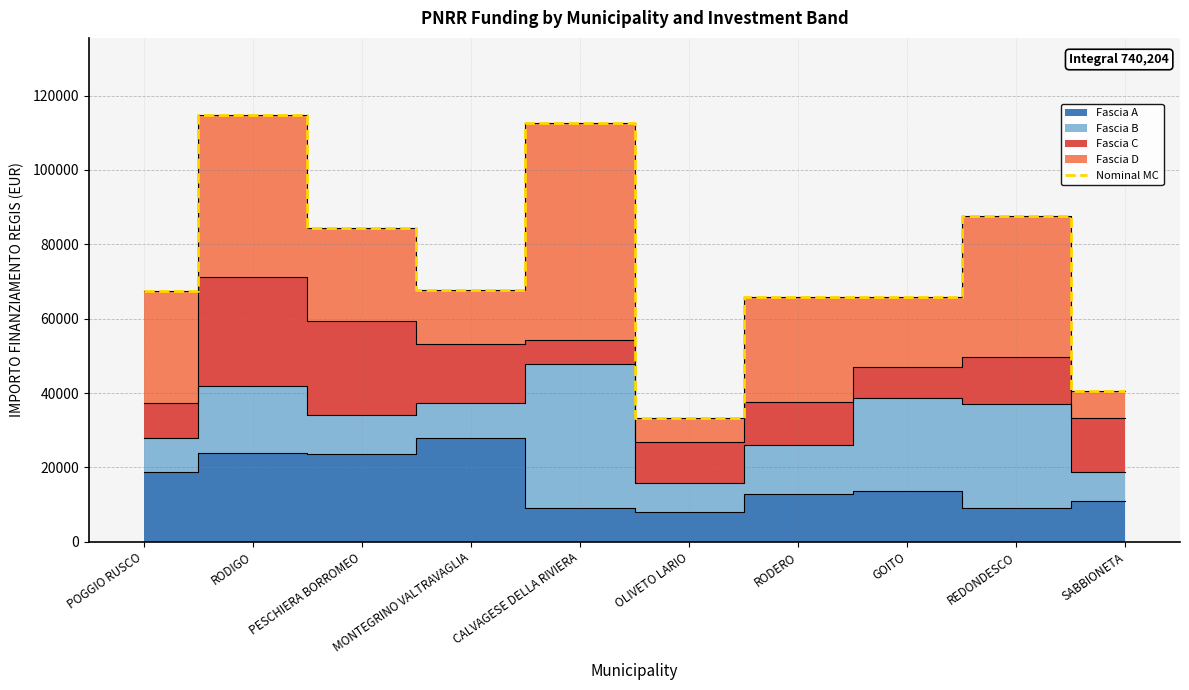

How many lines are shown in the chart?

1